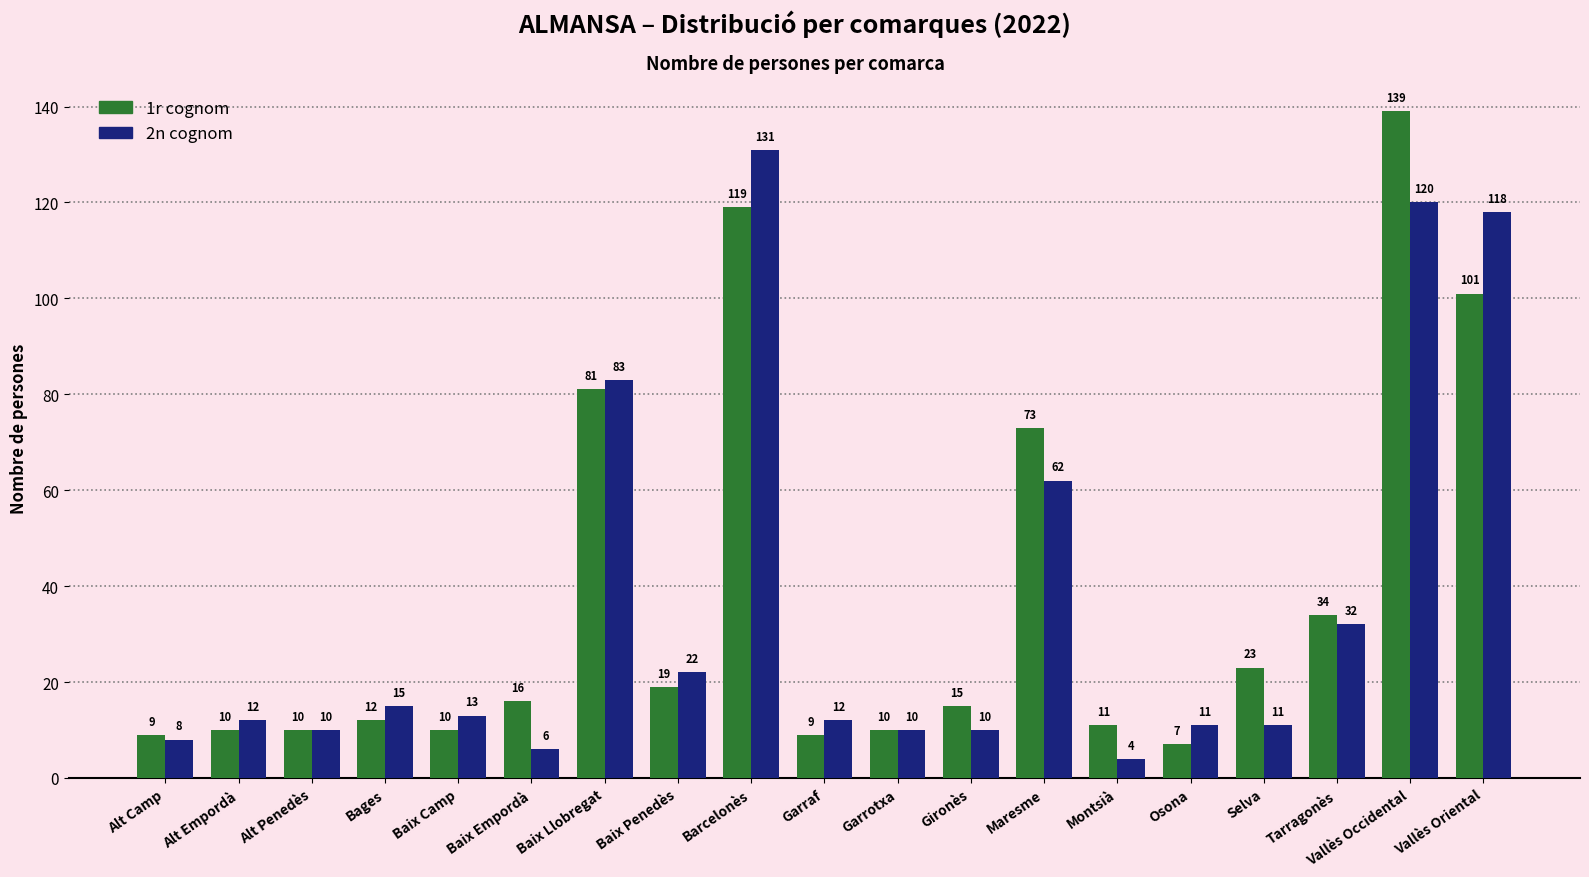

How many bars are there in total?

38